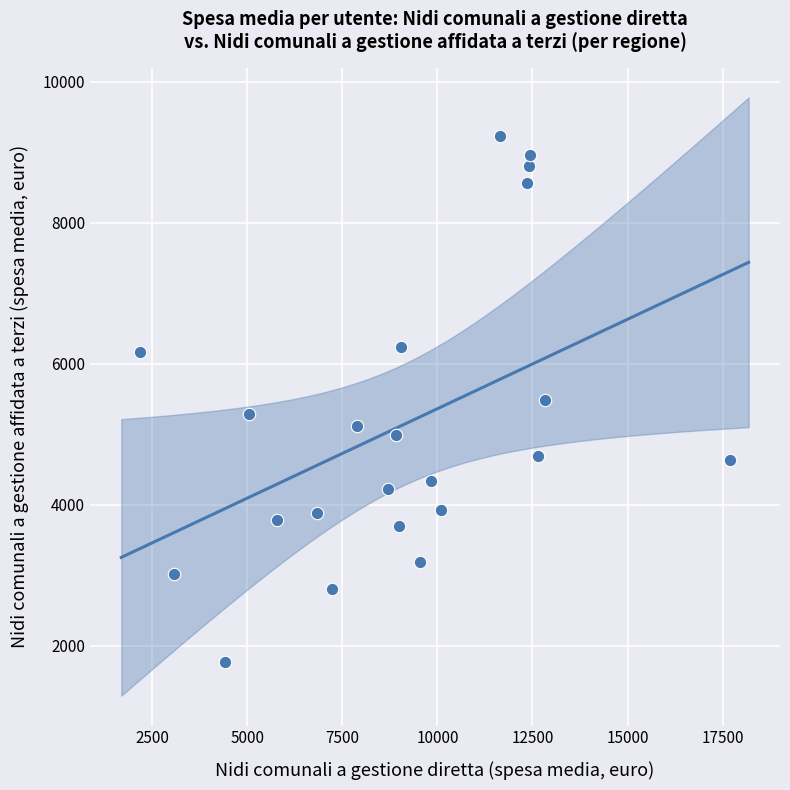

What is the range of Y values (max minus min)?

7470